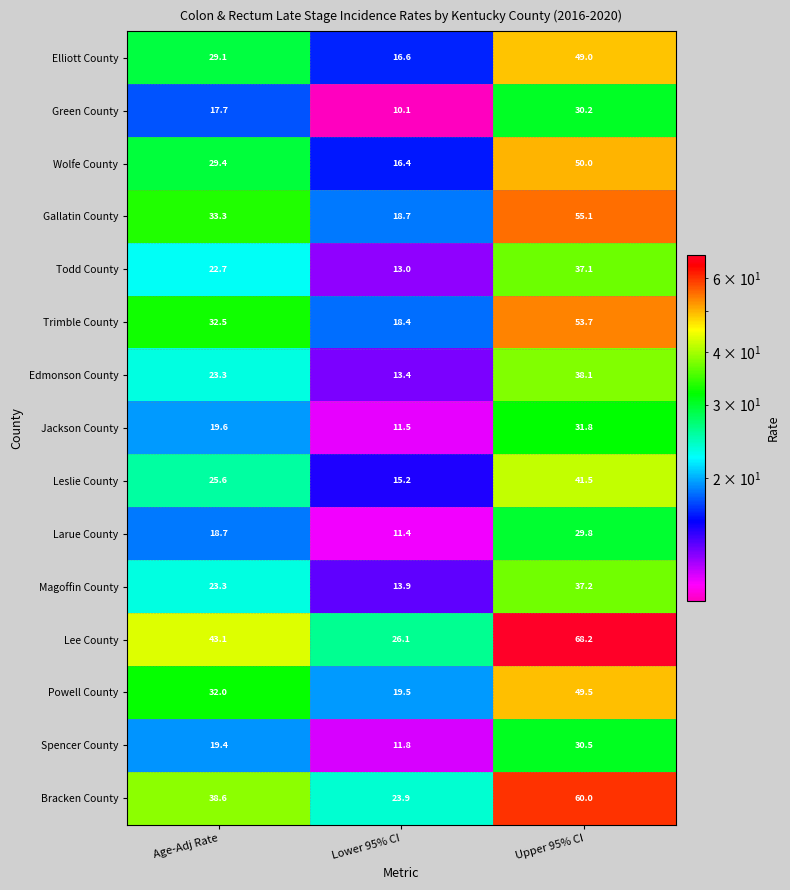

What is the total value across all series at Lower 95% CI?

239.9